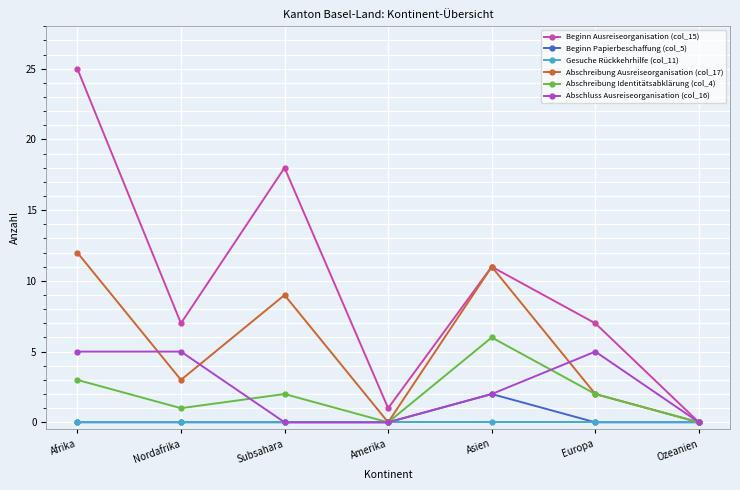

What is the total value across all series at Asien?

32